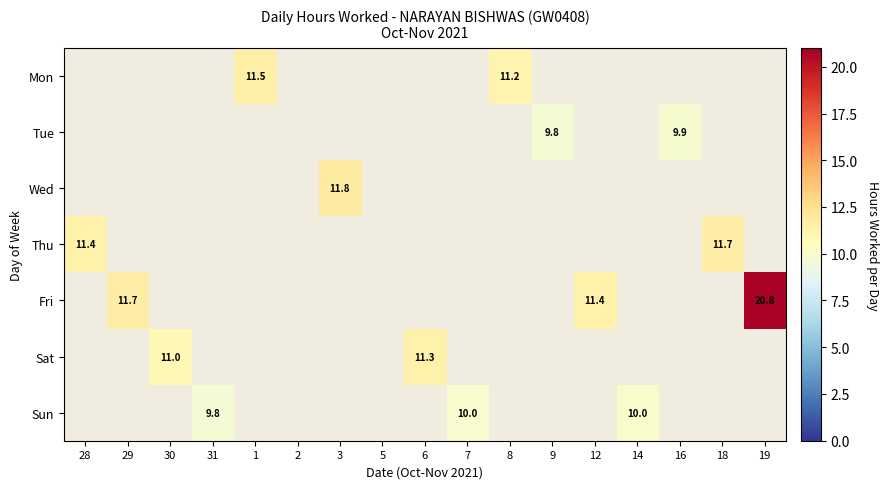

Is it true that Tue equals 0.0 at 31?

True